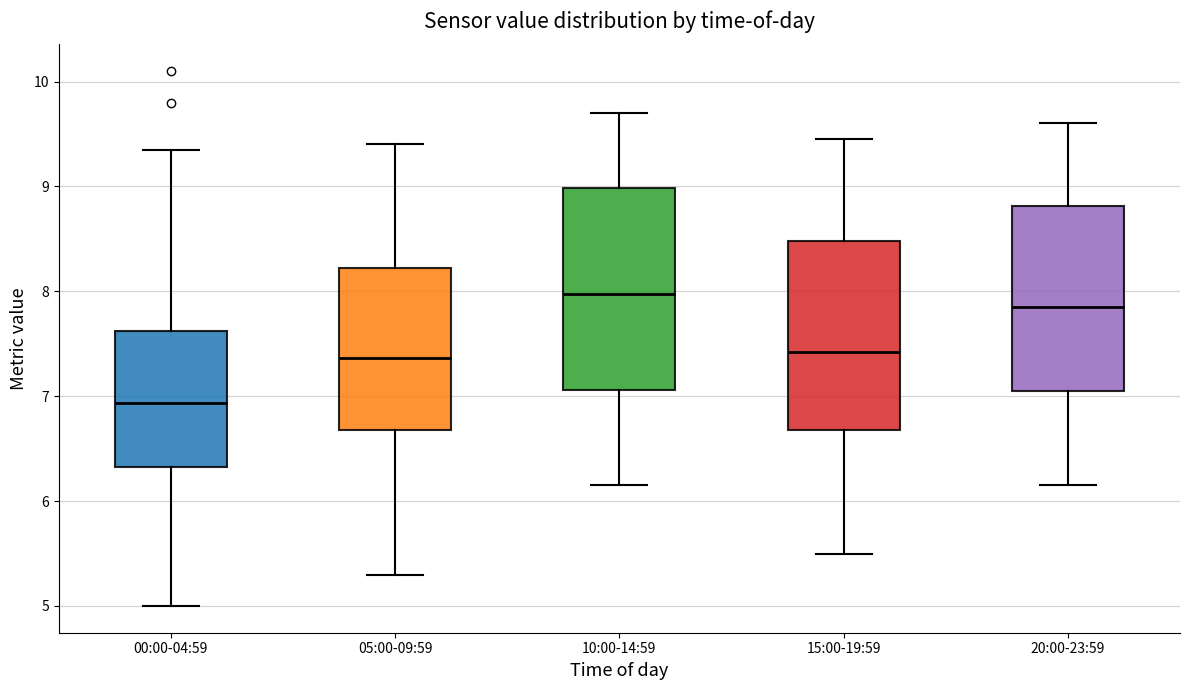

Which box has the lowest median line?

00:00-04:59